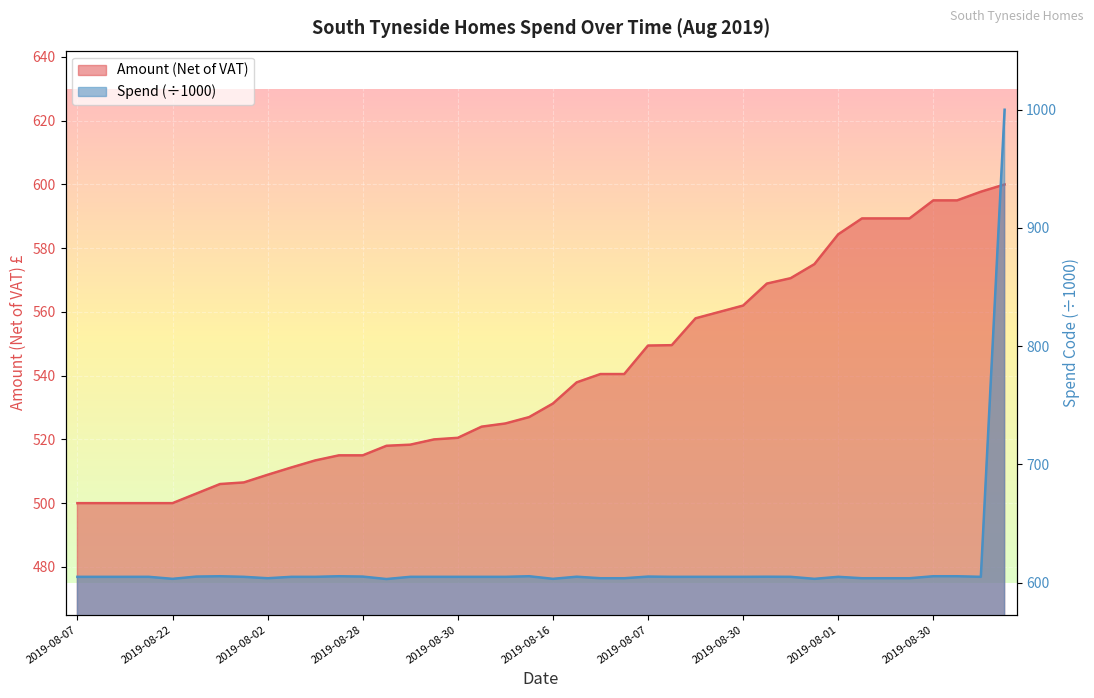

What is the difference between the Spend values at 2019-08-16 and 2019-08-23?

1.9